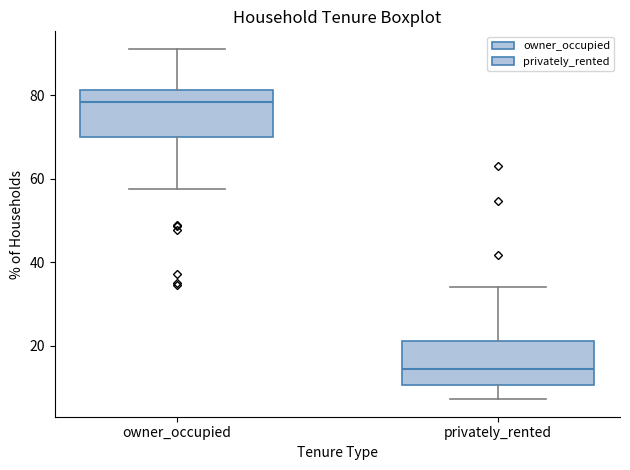

Reading left to right, read every box against the y-axis: the position of its median line, the range the box covers, and the ends of its whiskers. The values are not printed on the chart, so give them approximately, as read against the axis.

owner_occupied: median 78, box 70 to 82, whiskers 58 to 92
privately_rented: median 14, box 10 to 22, whiskers 8 to 34